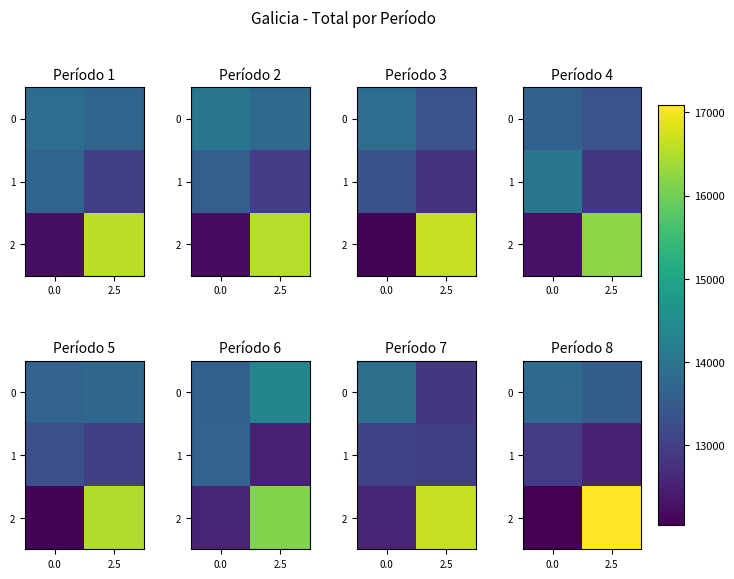

List the labels in order of 1 value, largest first.

0.0, 2.5